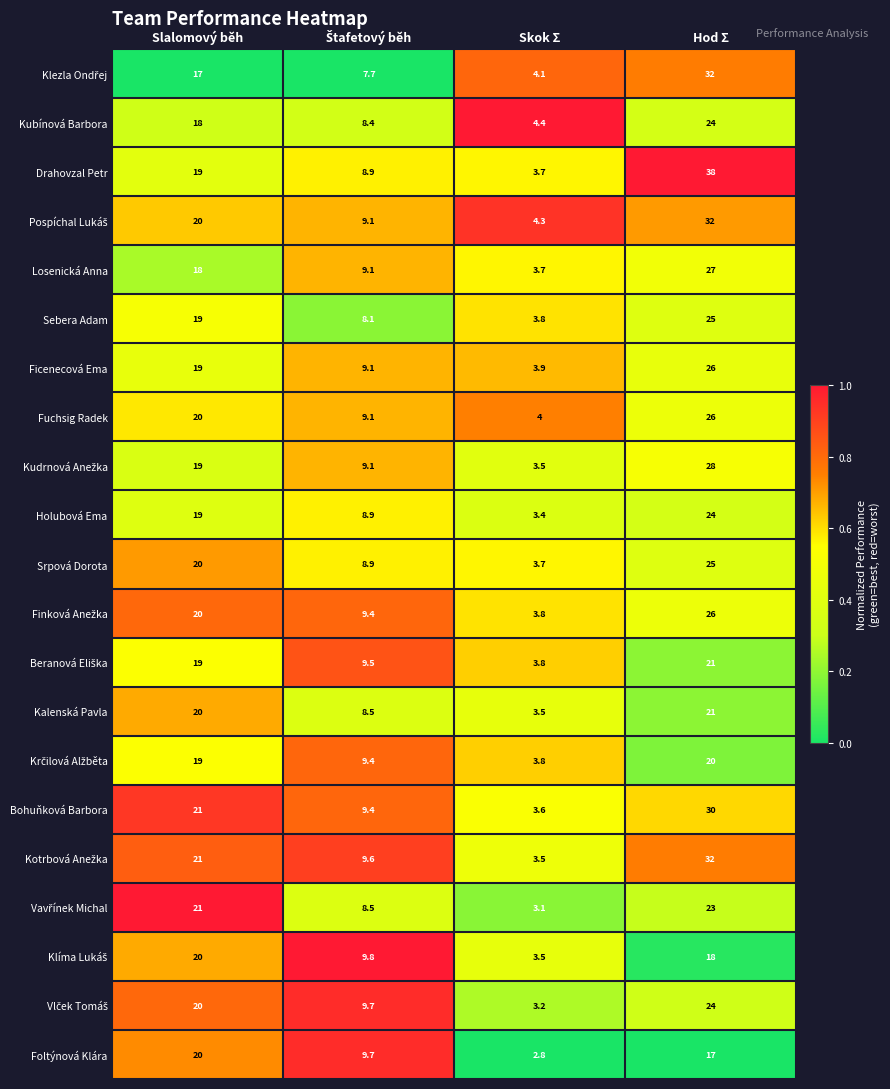

The Bohuňková Barbora series shows 21.0 at Slalomový běh. True or false?

True